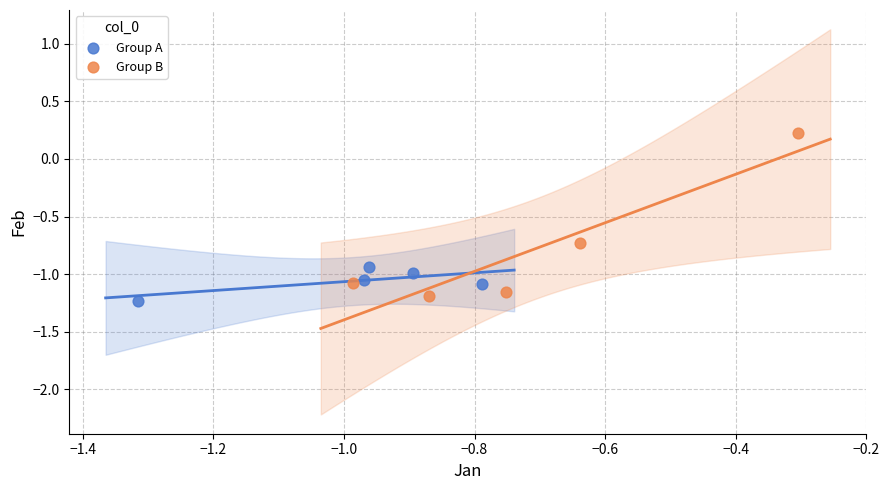

Which series contains the highest Y value?

Group B